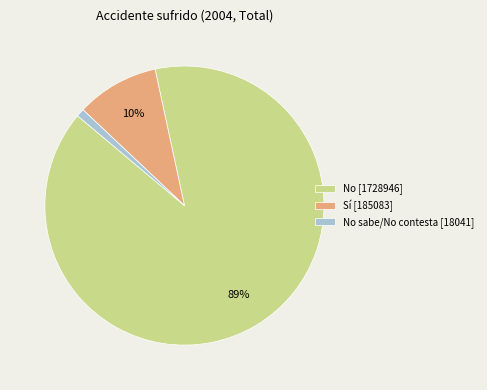

How many segments does this pie chart have?

3